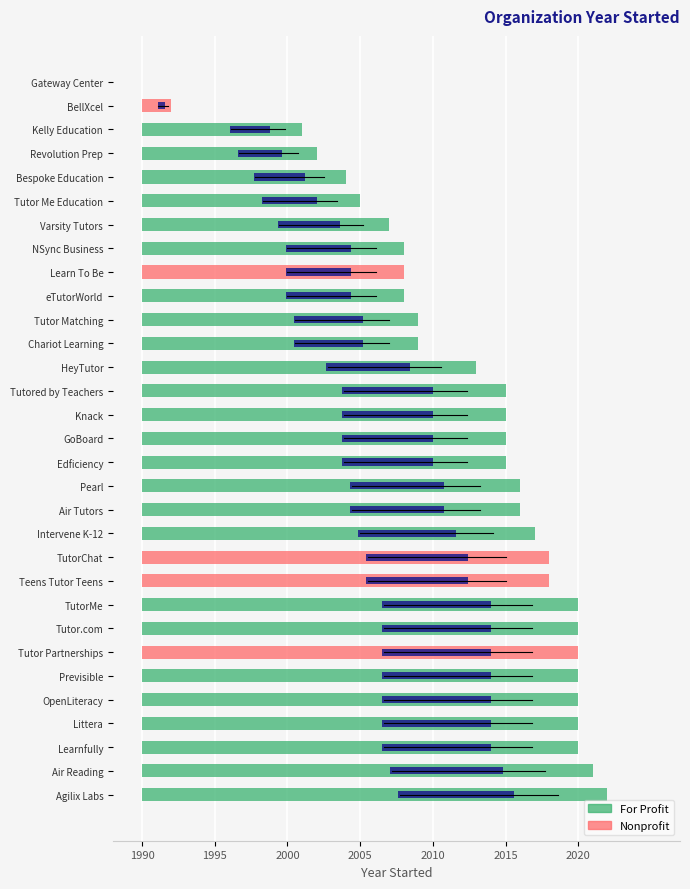

What is the average value?

2012